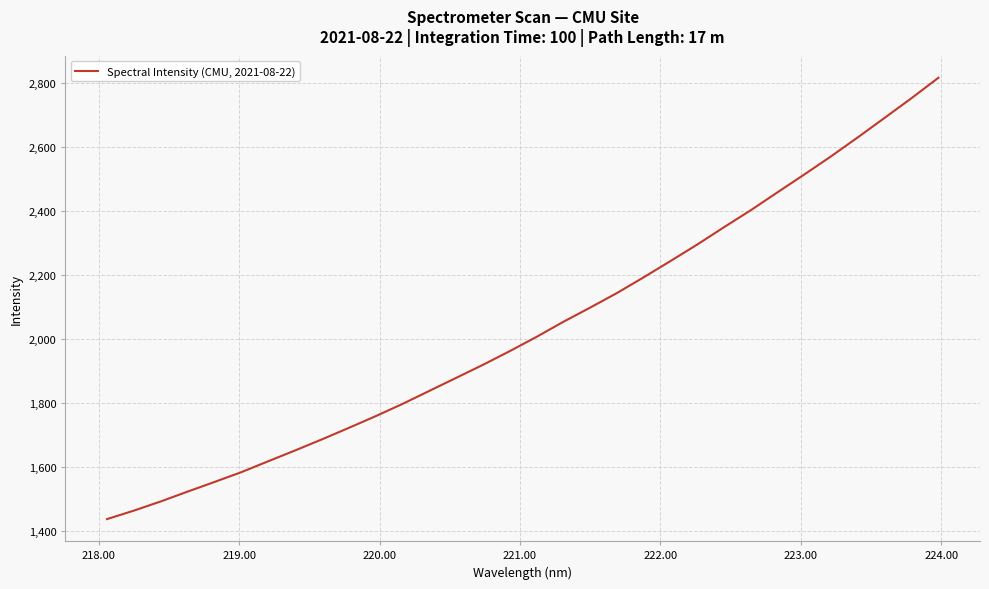

What is the smallest value displayed?

1437.3